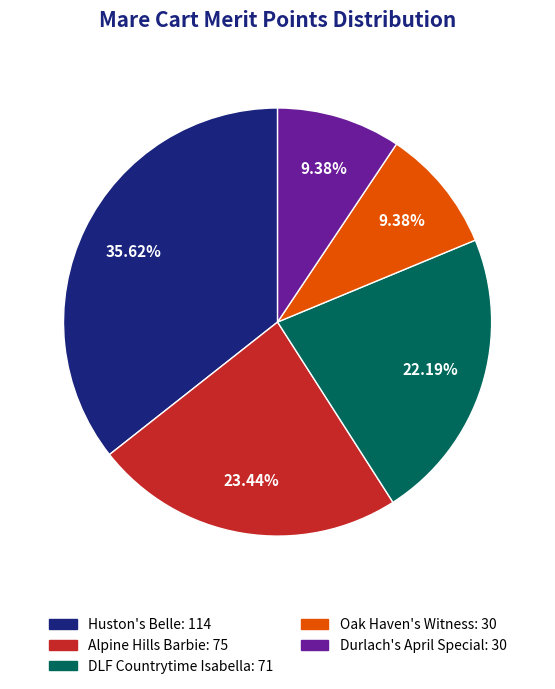

Is the sum of DLF Countrytime Isabella and Huston's Belle greater than half?

Yes